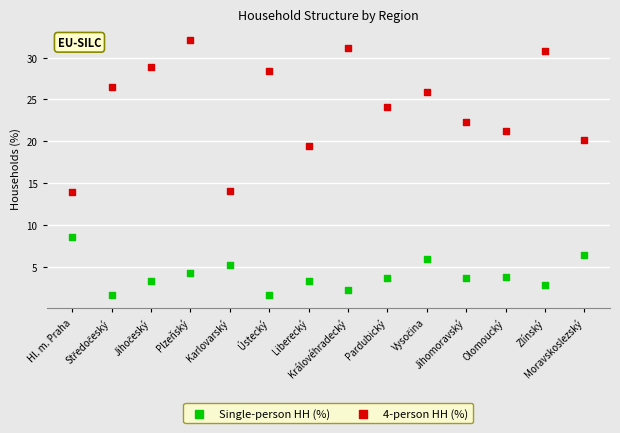

Which series contains the highest Y value?

4-person HH (%)